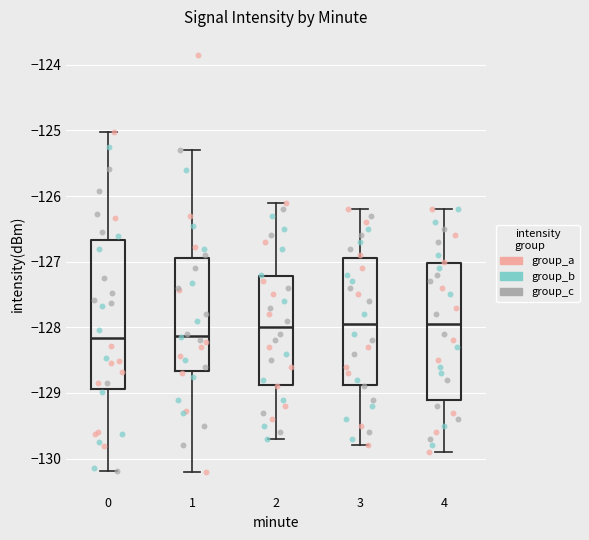

Reading left to right, transcribe this box plot: for each box, give where its median line is, the range the box spans, and where its two whiskers end, as read against the y-axis. The values are not printed on the chart, so give them approximately, as read against the axis.

0: median -128.2, box -128.9 to -126.7, whiskers -130.2 to -125.0
1: median -128.1, box -128.7 to -126.9, whiskers -130.2 to -125.3
2: median -128.0, box -128.9 to -127.2, whiskers -129.7 to -126.1
3: median -127.9, box -128.9 to -126.9, whiskers -129.8 to -126.2
4: median -127.9, box -129.1 to -127.0, whiskers -129.9 to -126.2